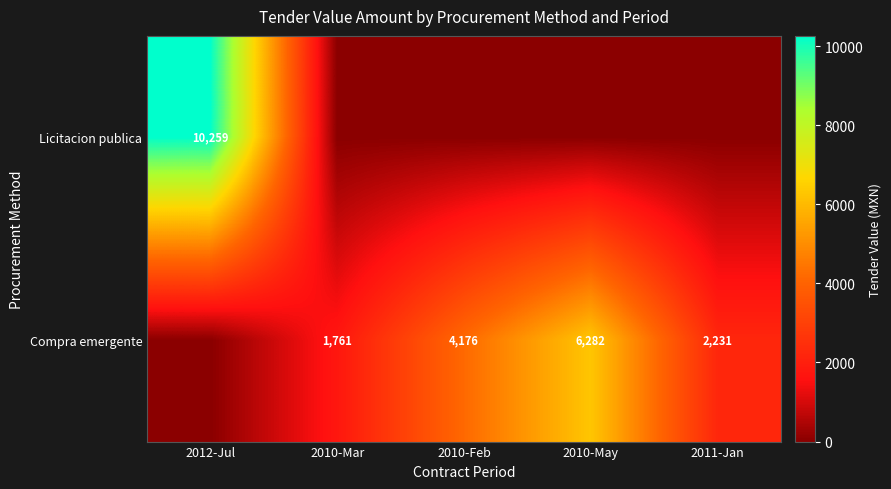

What is the total value across all series at 2010-Feb?

4176.0